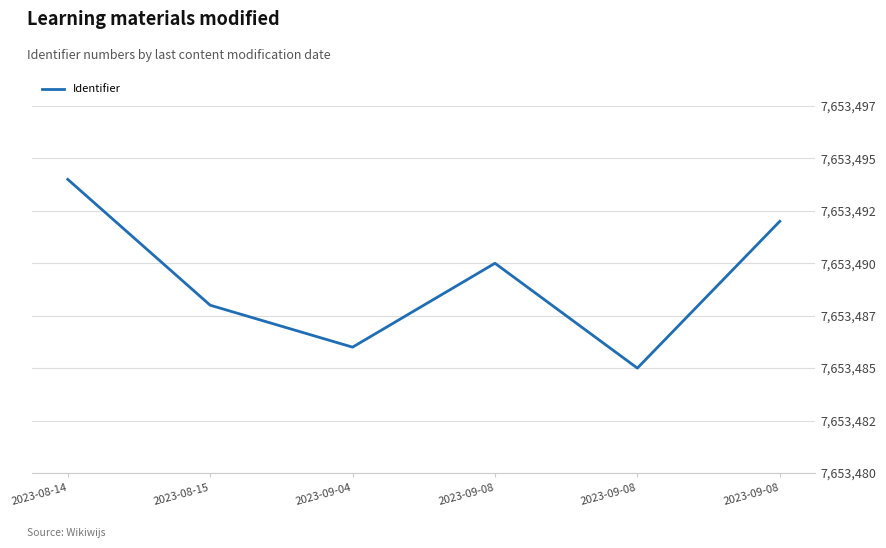

What is the value of the 1st point from the left?

7653494